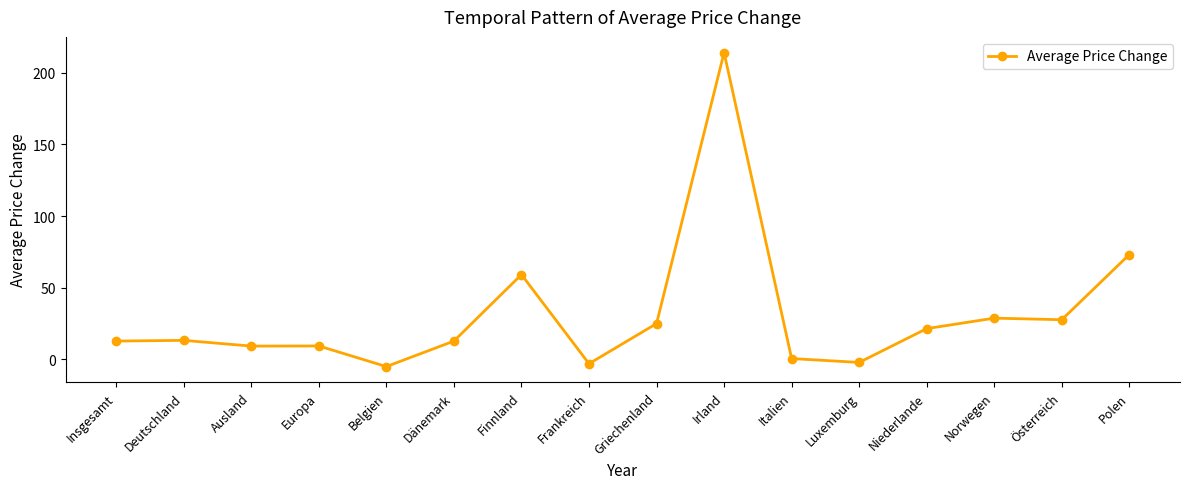

What is the approximate value at Deutschland?

13.3